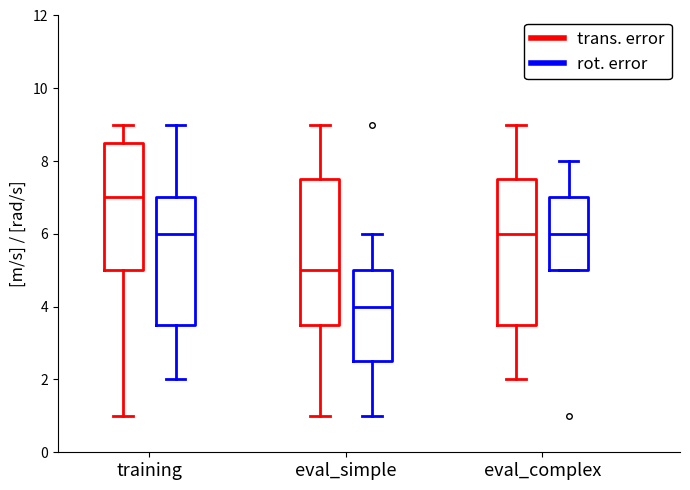

Reading left to right, read every box against the y-axis: the position of its median line, the range the box covers, and the ends of its whiskers. The values are not printed on the chart, so give them approximately, as read against the axis.

training (trans. error): median 7.0, box 5.0 to 8.6, whiskers 1.0 to 9.0
training (rot. error): median 6.0, box 3.6 to 7.0, whiskers 2.0 to 9.0
eval_simple (trans. error): median 5.0, box 3.6 to 7.6, whiskers 1.0 to 9.0
eval_simple (rot. error): median 4.0, box 2.6 to 5.0, whiskers 1.0 to 6.0
eval_complex (trans. error): median 6.0, box 3.6 to 7.6, whiskers 2.0 to 9.0
eval_complex (rot. error): median 6.0, box 5.0 to 7.0, whiskers 5.0 to 8.0